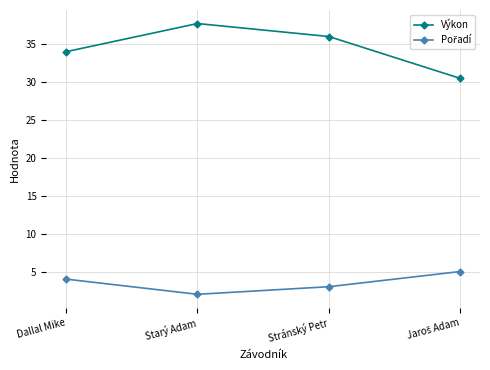

True or false: Výkon has a value of 12.8 at Stránský Petr.

False